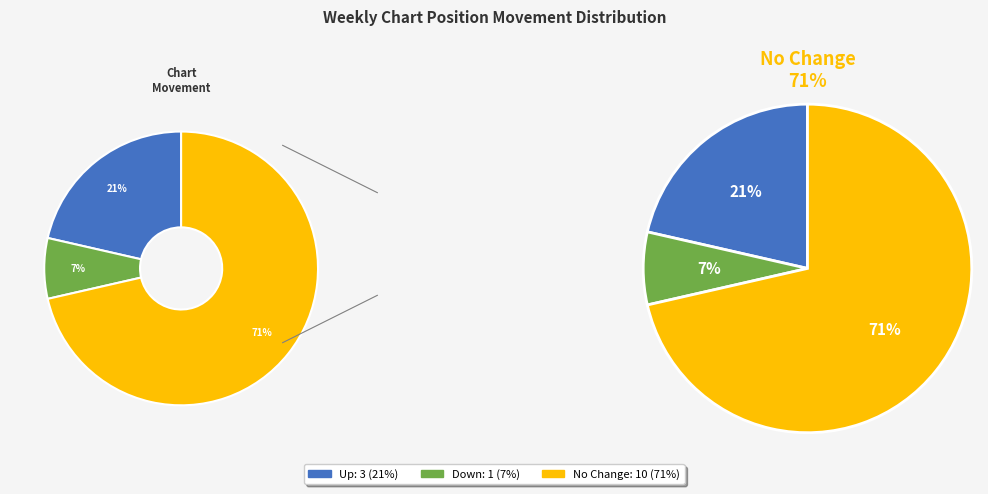

To the nearest percent, what portion does - represent?

71%